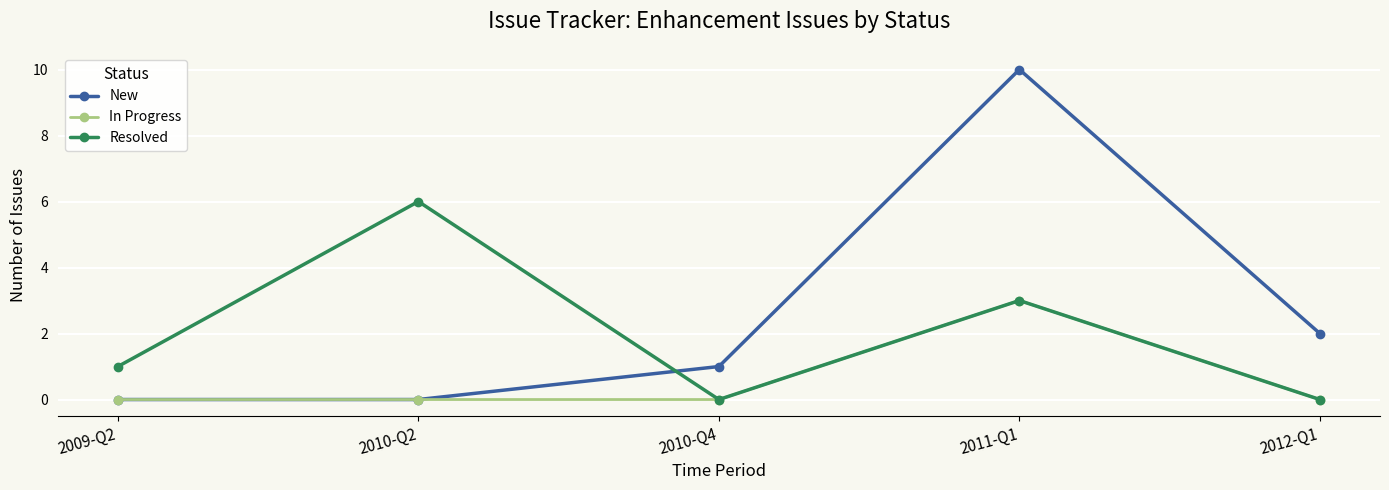

What is the spread (max minus min) of values at 2012-Q1?

2